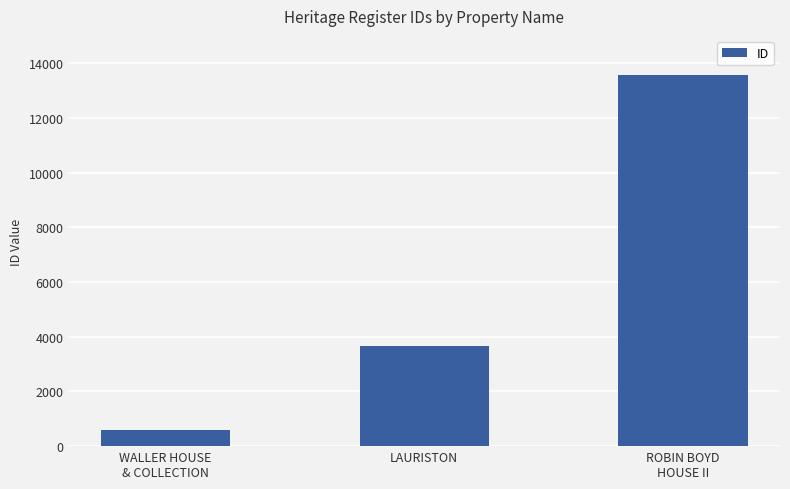

How many bars are there in total?

3